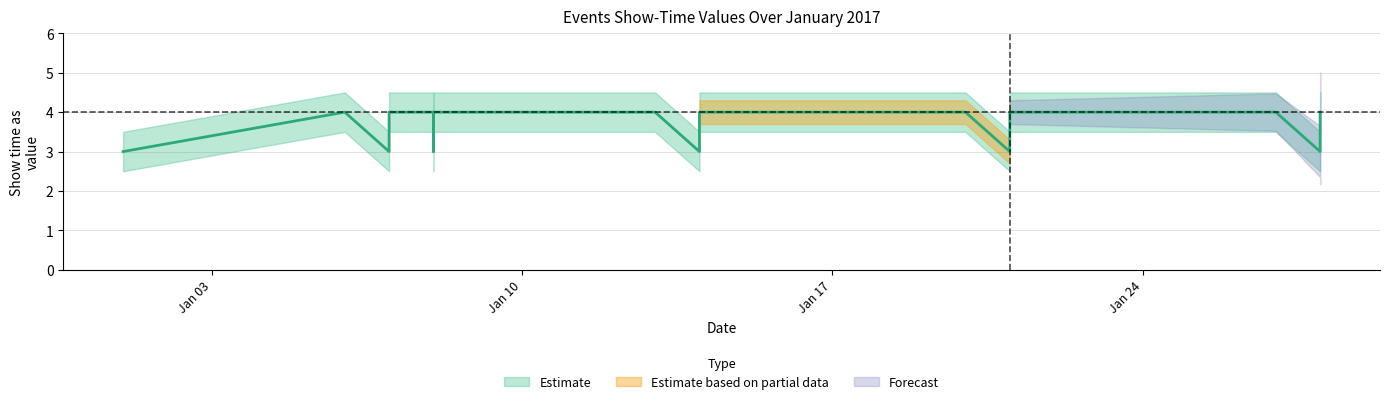

True or false: All Events has more than 1 interior local peaks.

False